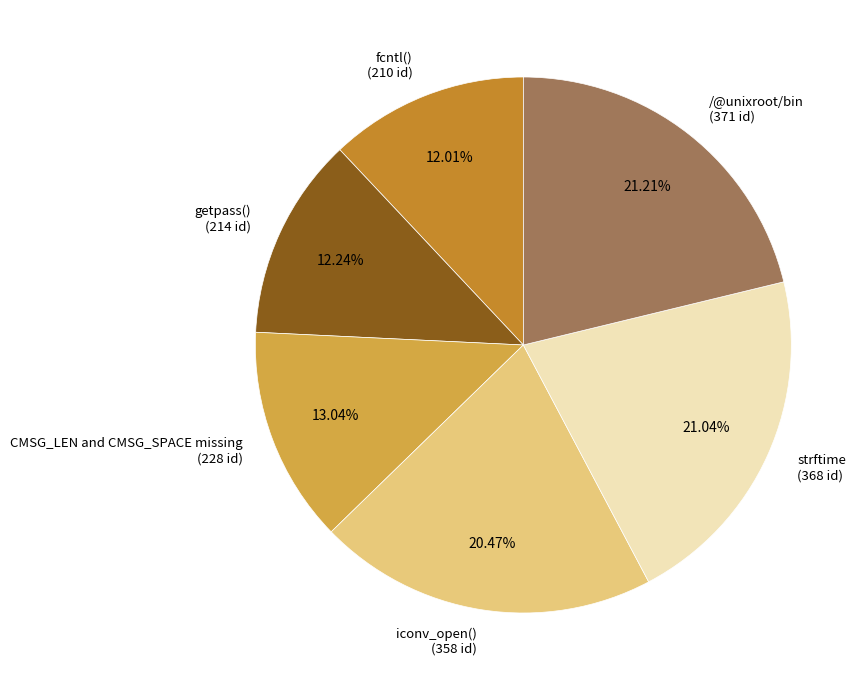

To the nearest percent, what is the difference between the fcntl() and CMSG_LEN and CMSG_SPACE missing slice percentages?

1%